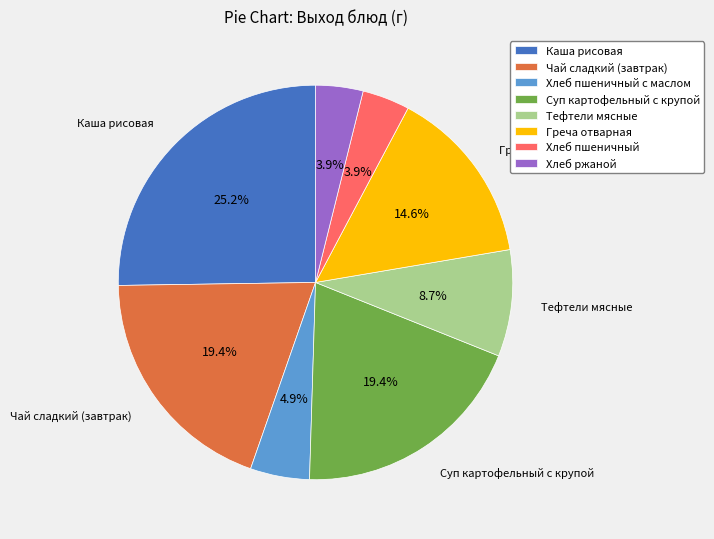

What is the ratio of the value at Суп картофельный с крупой to the value at Греча отварная?

1.3